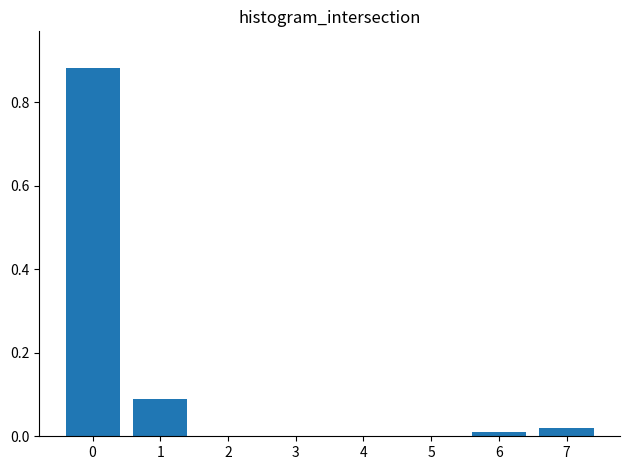

Is it true that the value at 7 is 0.0?

True